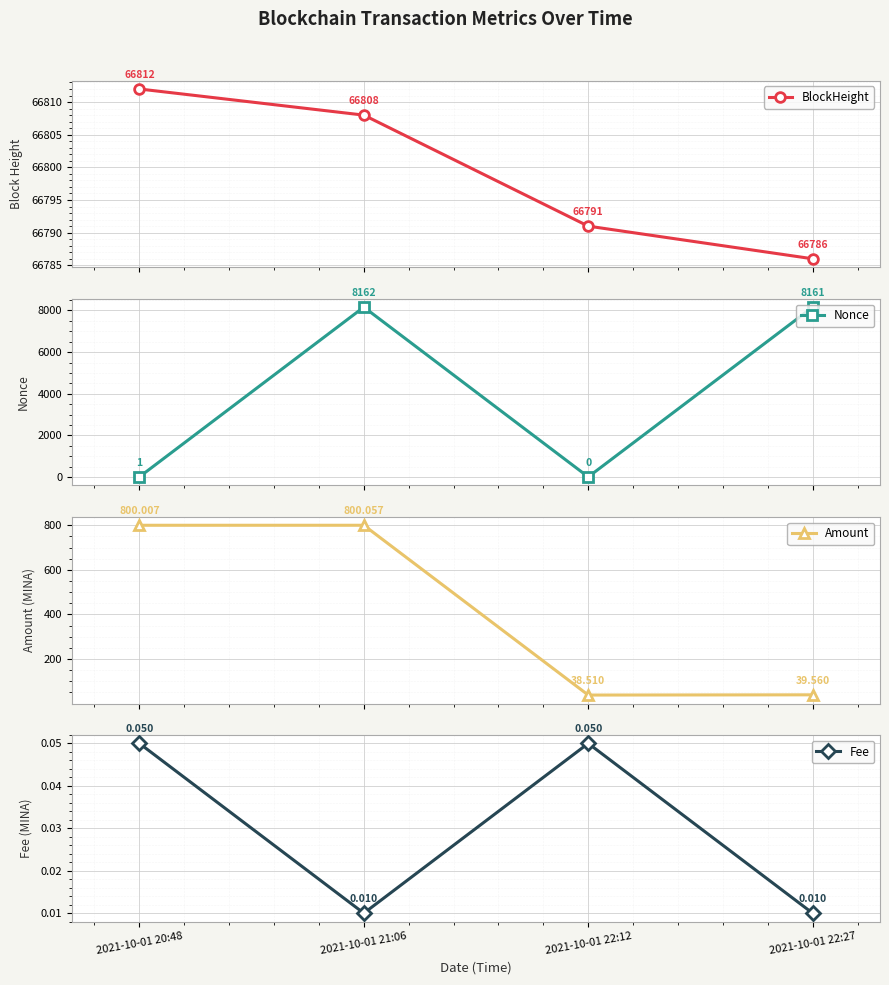

Reading left to right, extract all data points from this chart.

BlockHeight: 2021-10-01 20:48=66812.0	2021-10-01 21:06=66808.0	2021-10-01 22:12=66791.0	2021-10-01 22:27=66786.0
Nonce: 2021-10-01 20:48=1.0	2021-10-01 21:06=8162.0	2021-10-01 22:12=0.0	2021-10-01 22:27=8161.0
Amount: 2021-10-01 20:48=800.0	2021-10-01 21:06=800.1	2021-10-01 22:12=38.5	2021-10-01 22:27=39.6
Fee: 2021-10-01 20:48=0.1	2021-10-01 21:06=0.0	2021-10-01 22:12=0.1	2021-10-01 22:27=0.0